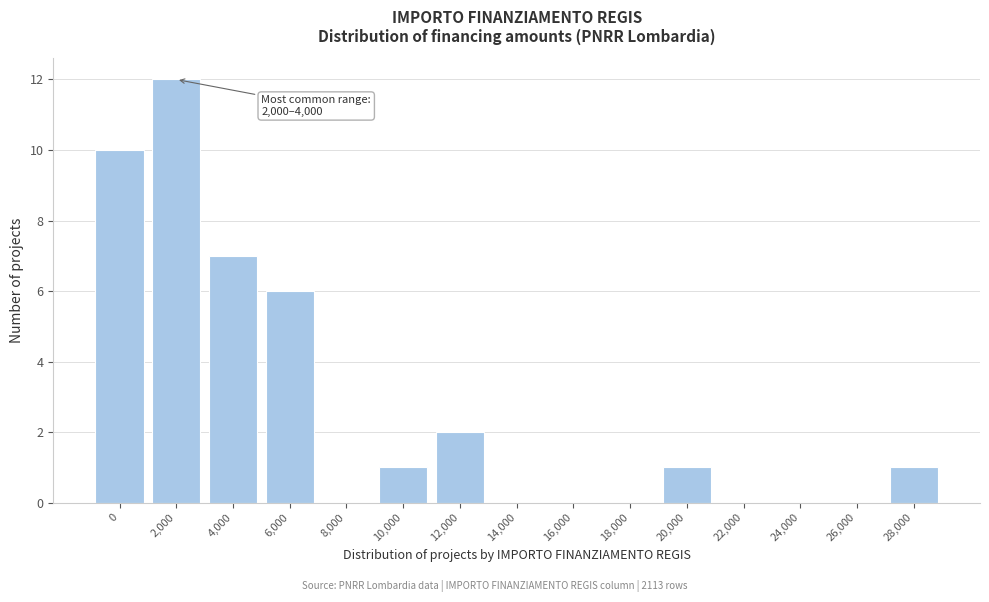

Reading left to right, list all the values displayed in this chart.

0=10	2,000=12	4,000=7	6,000=6	8,000=0	10,000=1	12,000=2	14,000=0	16,000=0	18,000=0	20,000=1	22,000=0	24,000=0	26,000=0	28,000=1